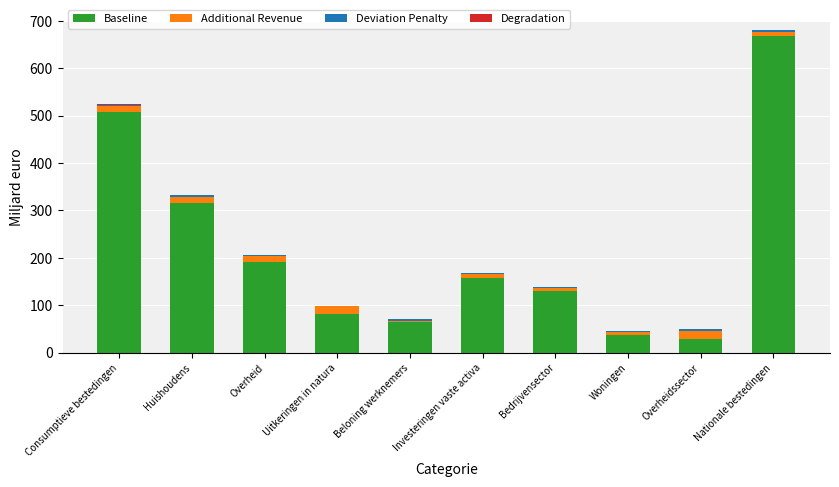

At which category is the sum across all series the highest?

Nationale bestedingen